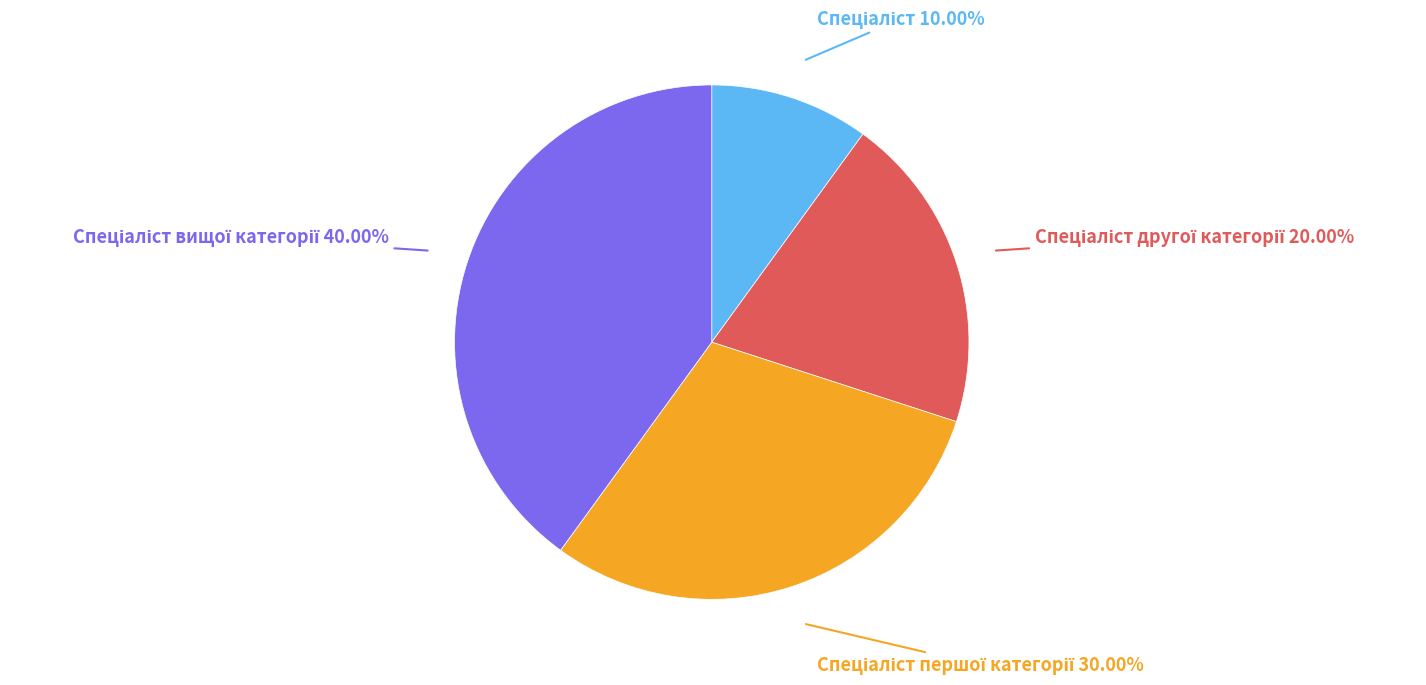

Is there a majority slice in this chart?

No